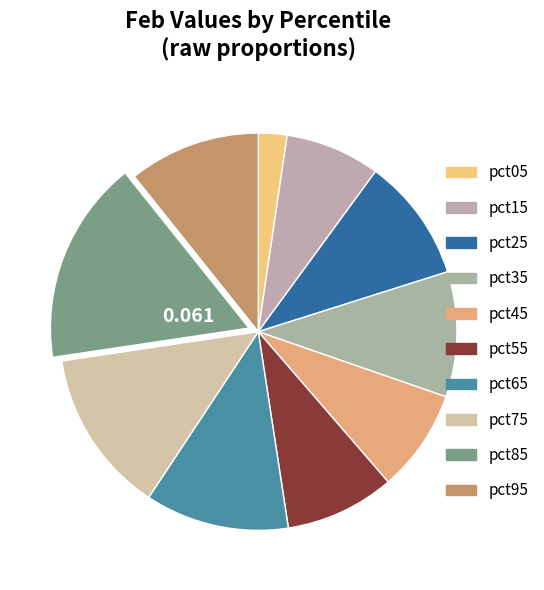

What is the total percentage of pct75 and pct05?

15.7%